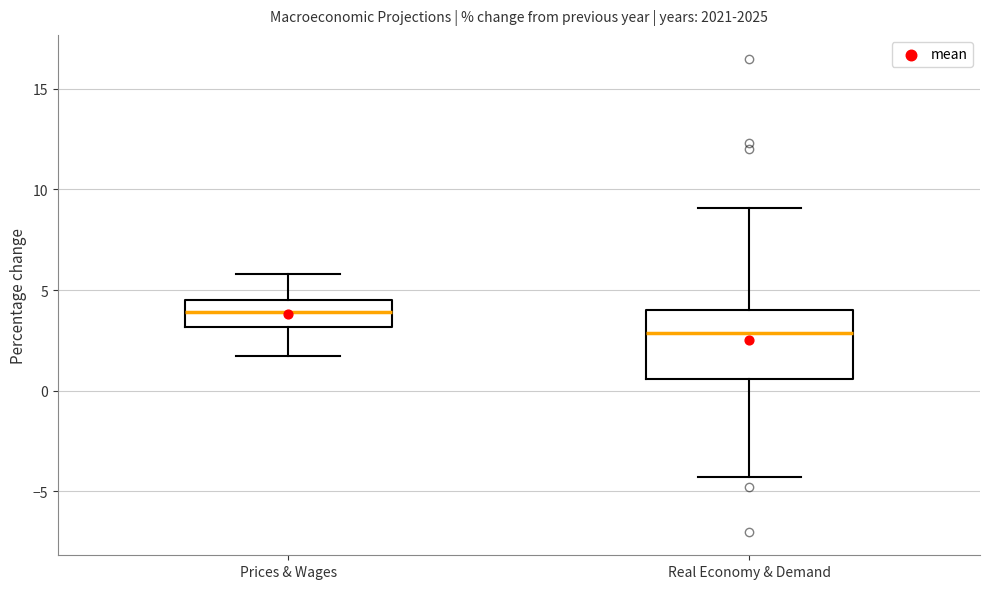

Where does the lower whisker of the box for Prices & Wages end on the y-axis? The values are not printed on the chart, so give them approximately, as read against the axis.

1.5